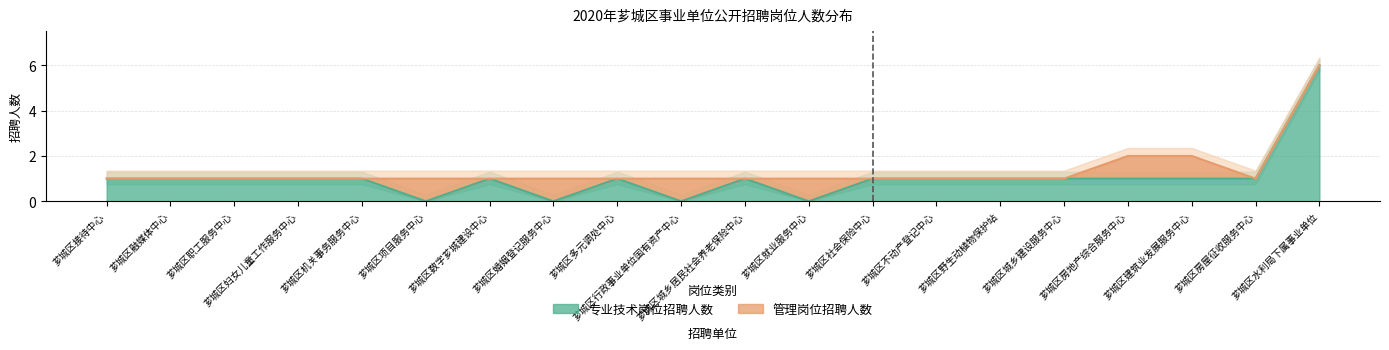

What is the label of the 13th point from the right?

芗城区婚姻登记服务中心